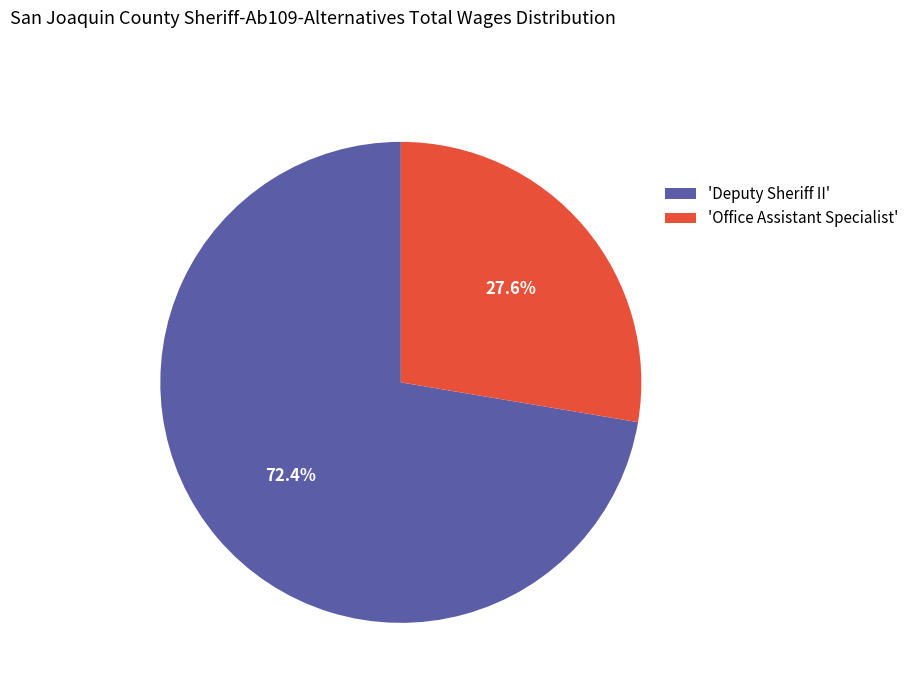

Does 'Office Assistant Specialist' represent more than half of the total?

No